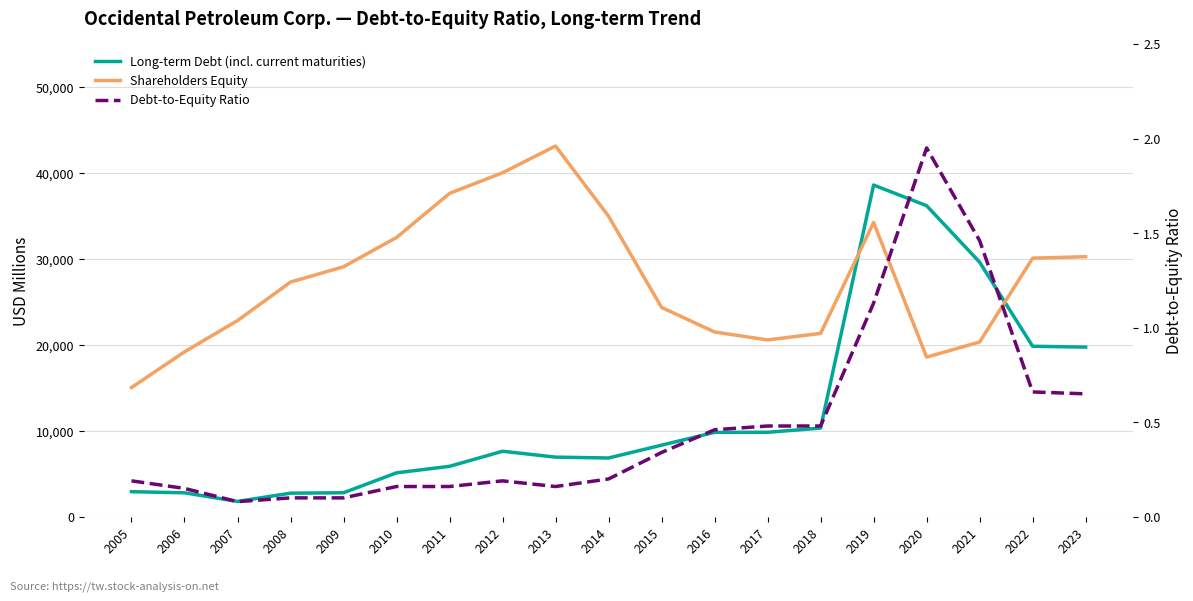

Rank the categories by Debt-to-Equity Ratio value from lowest to highest.

2007, 2008, 2009, 2006, 2010, 2011, 2013, 2005, 2012, 2014, 2015, 2016, 2017, 2018, 2023, 2022, 2019, 2021, 2020